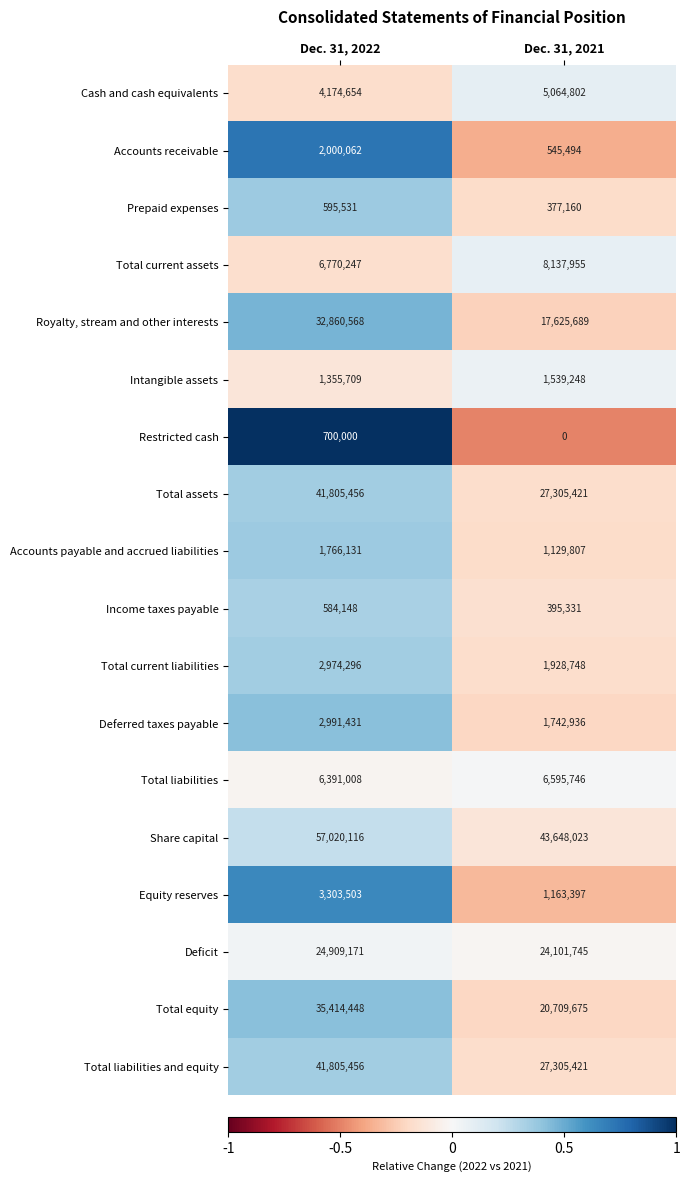

Count the number of categories in the chart.

2